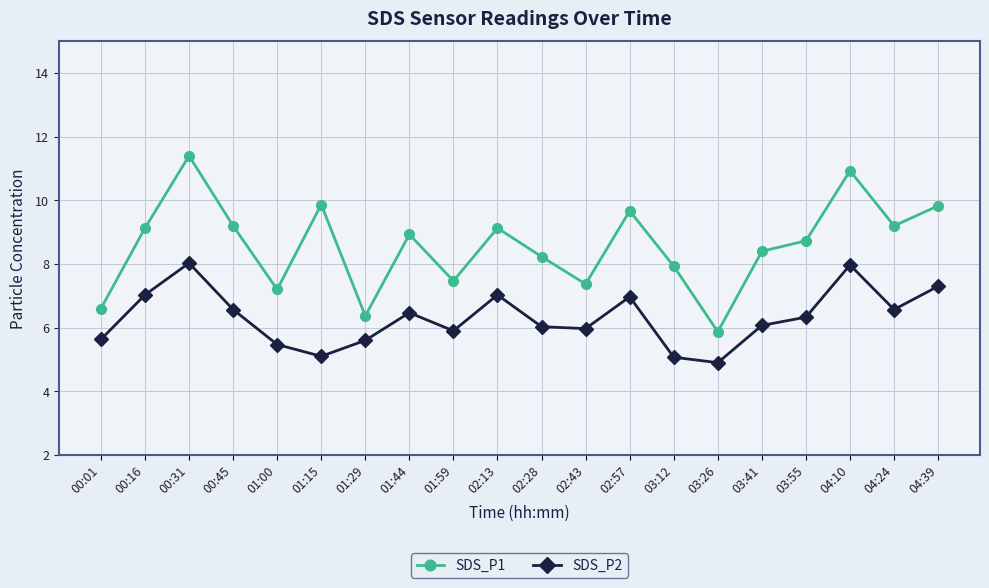

What is the label of the 15th point from the right?

01:15